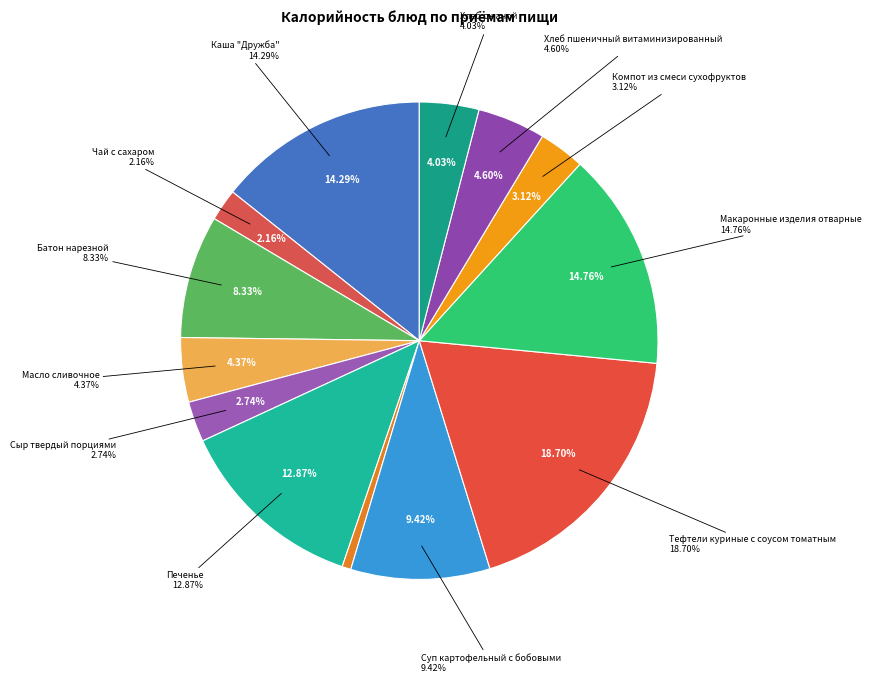

How many segments does this pie chart have?

13